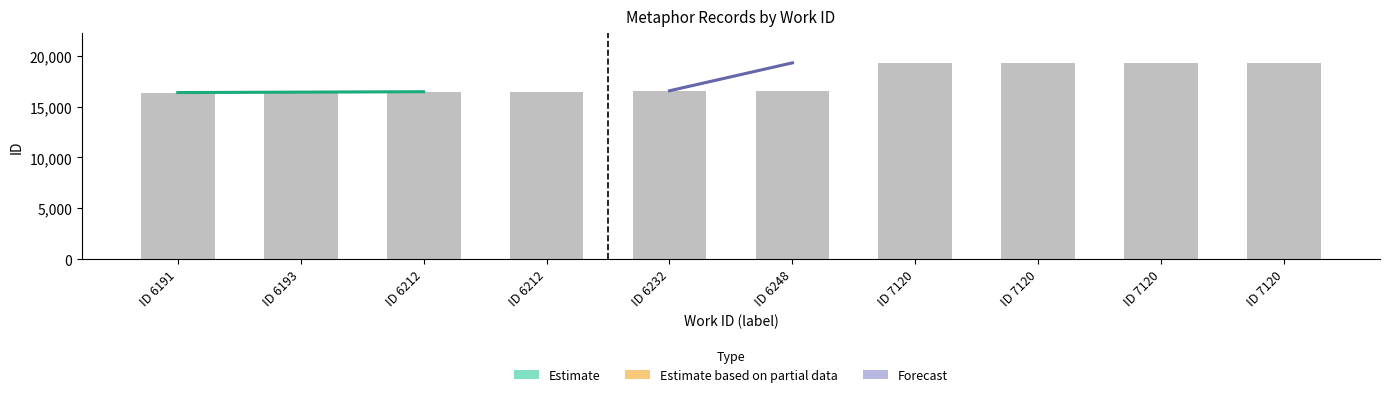

List the labels in order of value, smallest first.

ID 6191, ID 6193, ID 6212, ID 6212, ID 6232, ID 6248, ID 7120, ID 7120, ID 7120, ID 7120